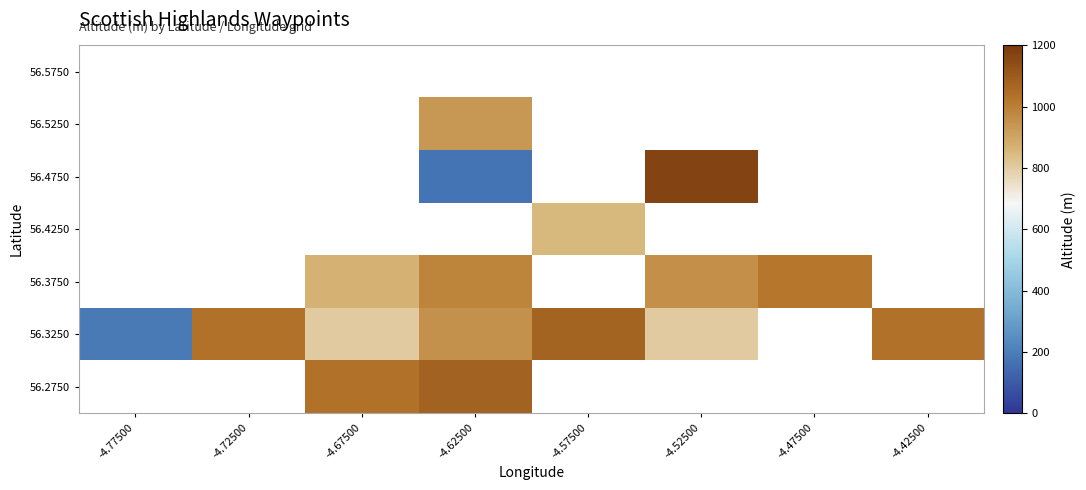

Between -4.67500 and -4.47500, which series saw the biggest shift?

56.3750